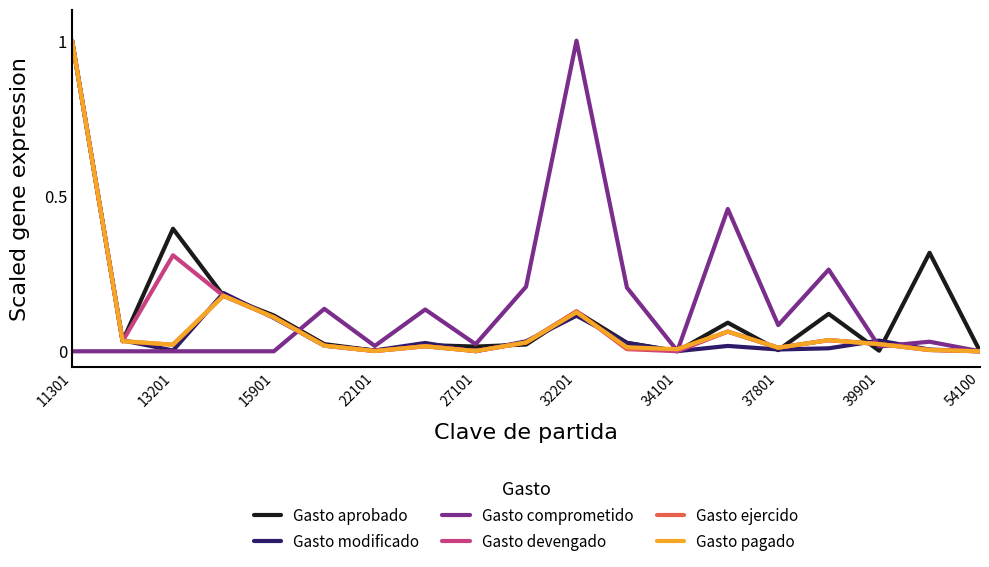

True or false: Gasto devengado and Gasto aprobado cross at least once.

True